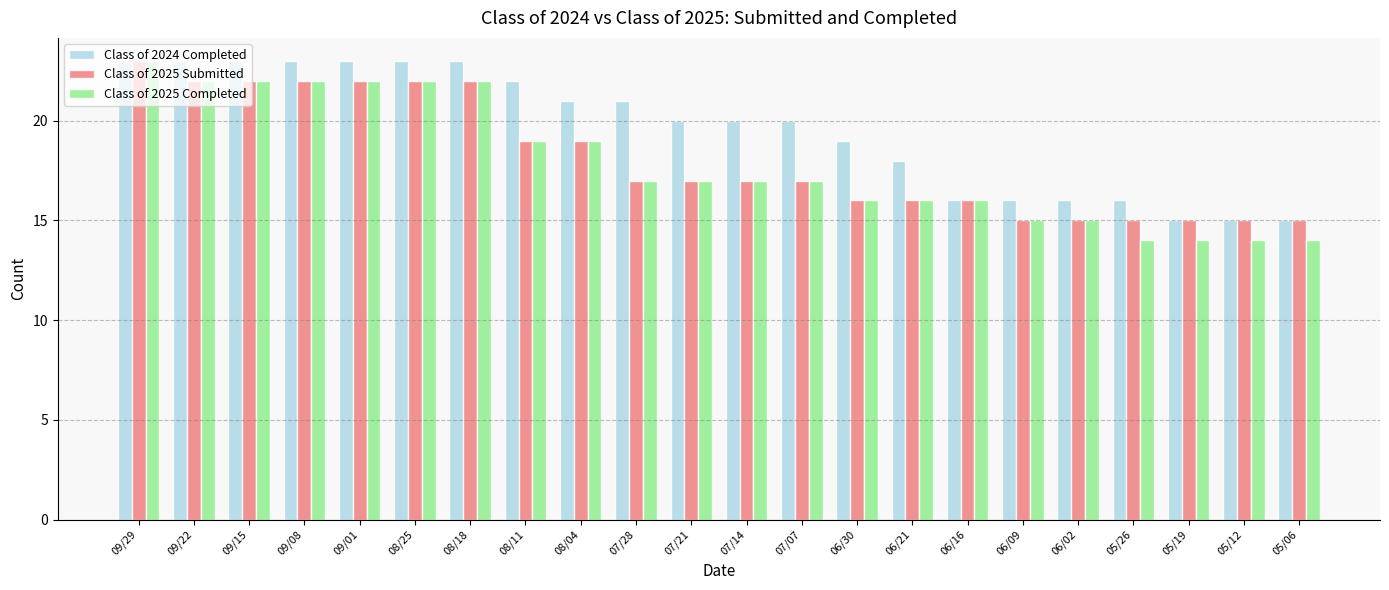

How many distinct data groups are displayed?

3